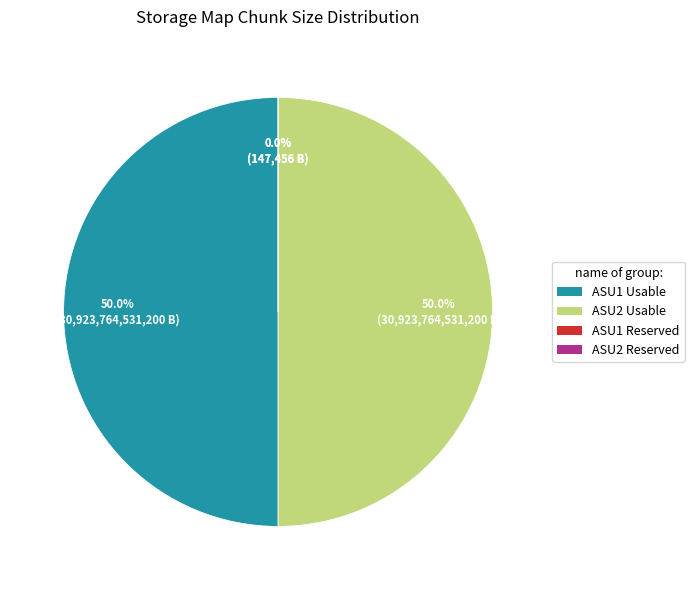

To the nearest percent, what is the average slice percentage?

25%